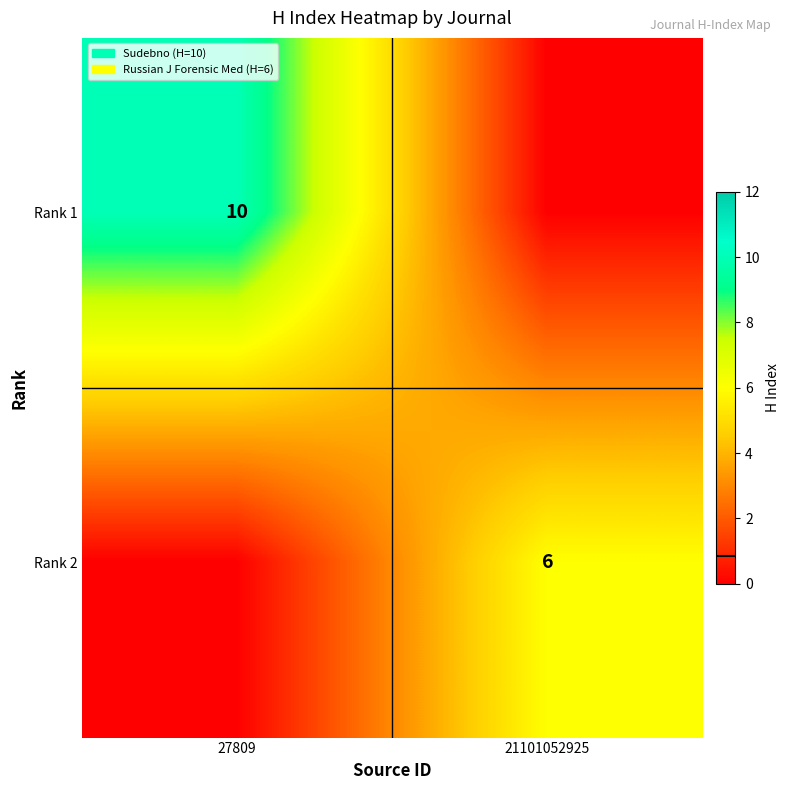

Is the value of Rank 1 at 27809 greater than the value of Rank 2 at 21101052925?

Yes